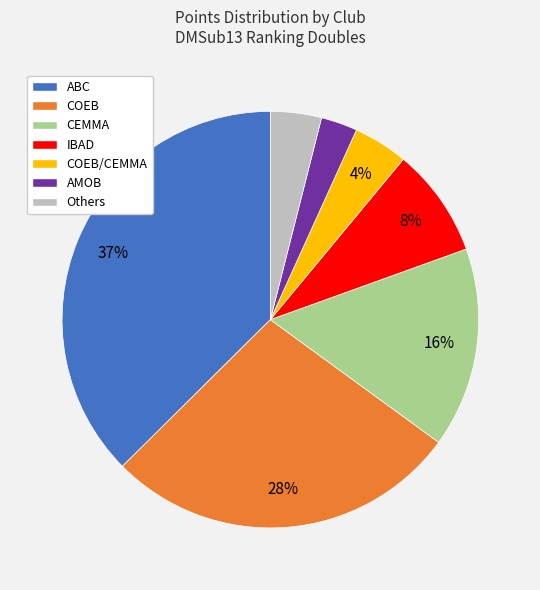

How many segments does this pie chart have?

7